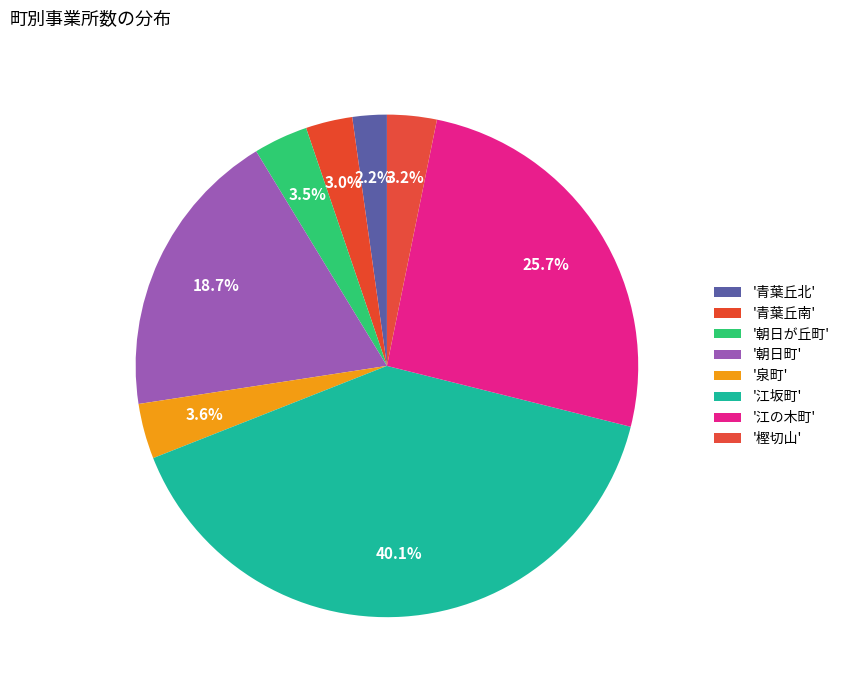

What is the largest slice in the pie chart?

江坂町